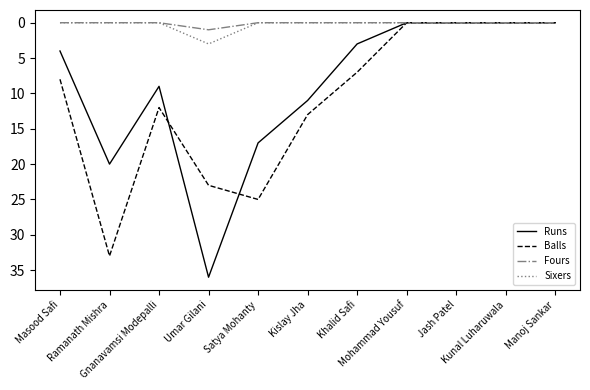

What is the highest value of the Balls series?

33